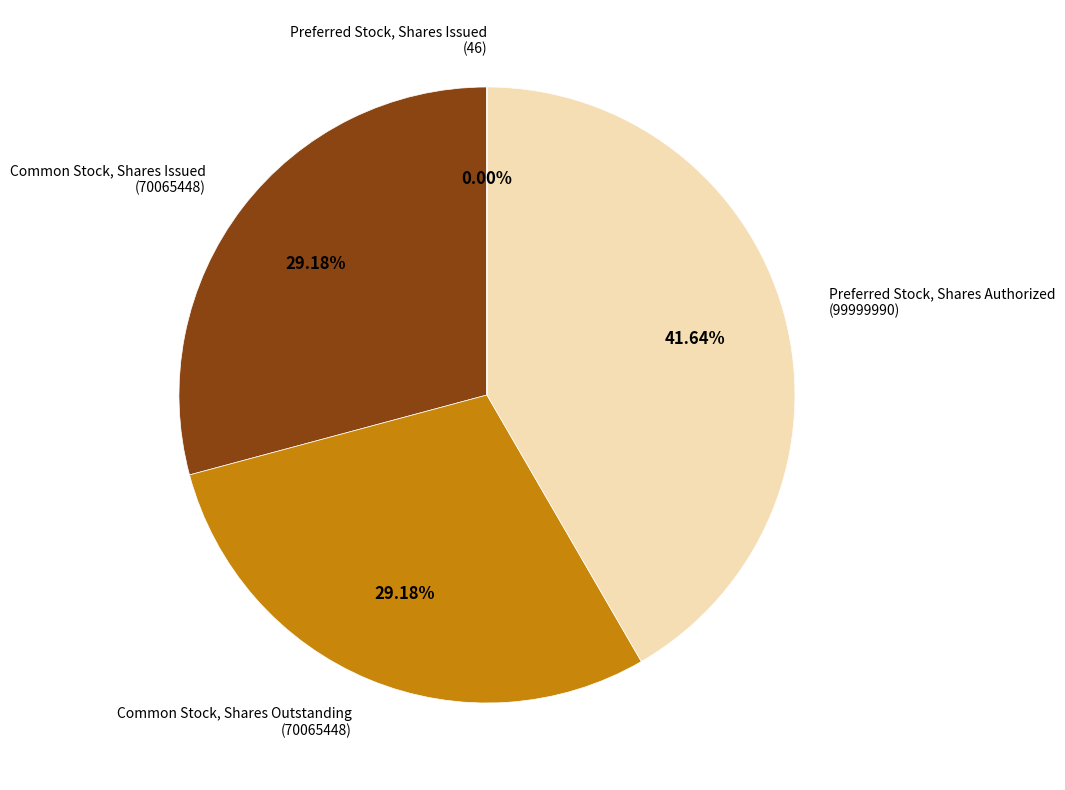

Is there a majority slice in this chart?

No